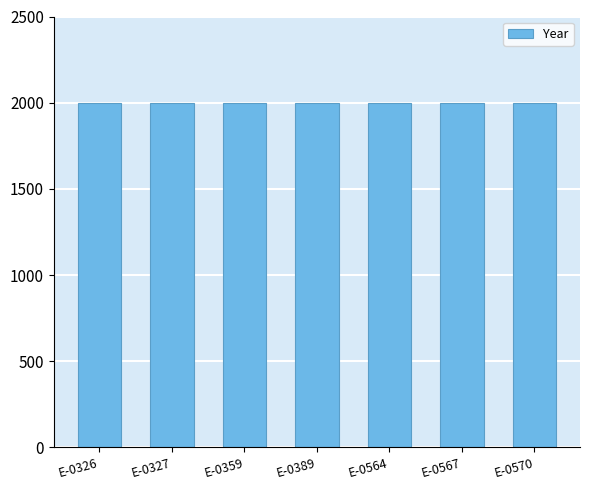

True or false: the data shows 498 at E-0389.

False